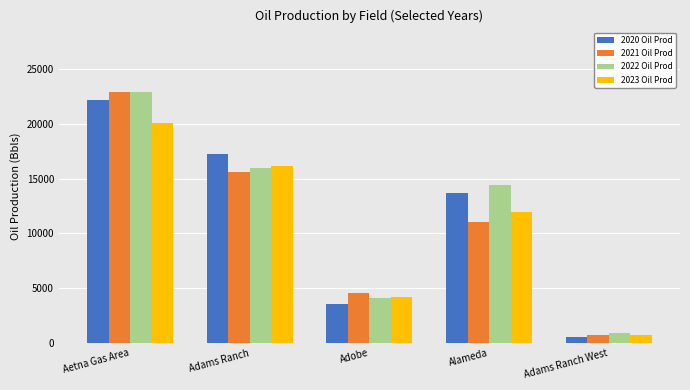

The 2021 Oil Prod series shows 1207 at Adobe. True or false?

False